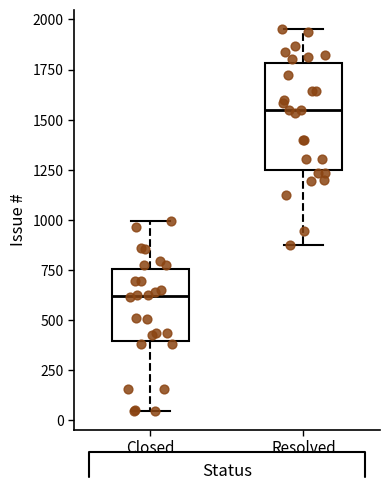

Comparing the boxes themselves (not the whiskers), which one is the tallest?

Resolved